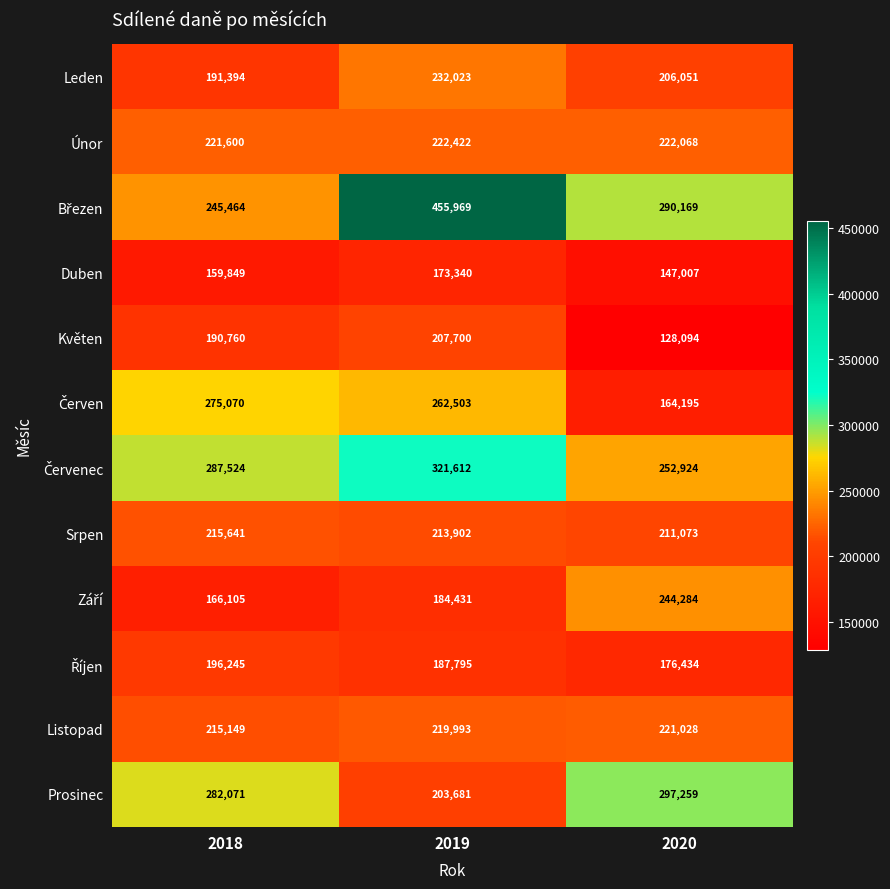

Is it true that Květen equals 190760 at 2018?

True